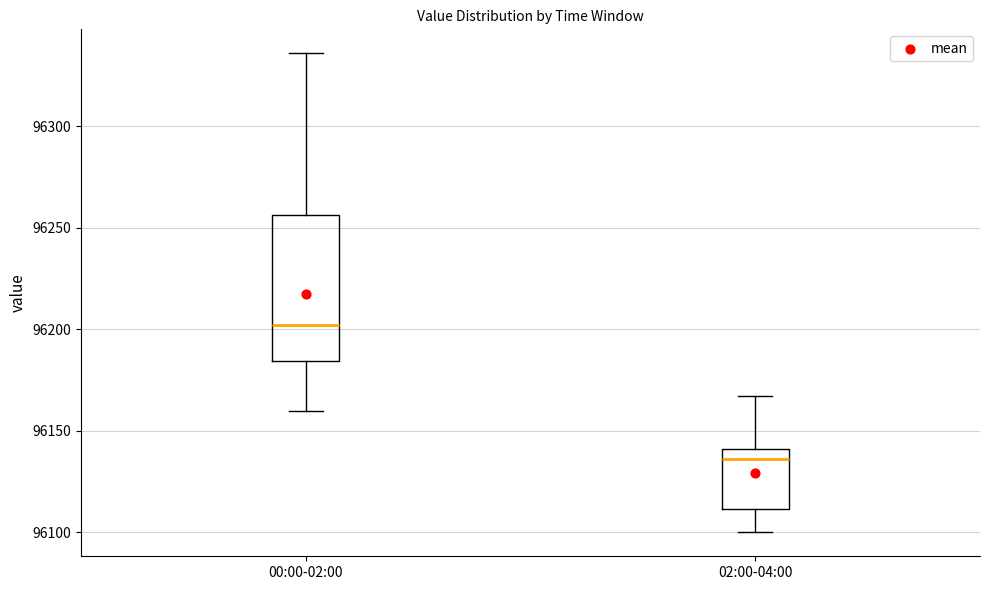

Comparing the boxes themselves (not the whiskers), which one is the tallest?

00:00-02:00